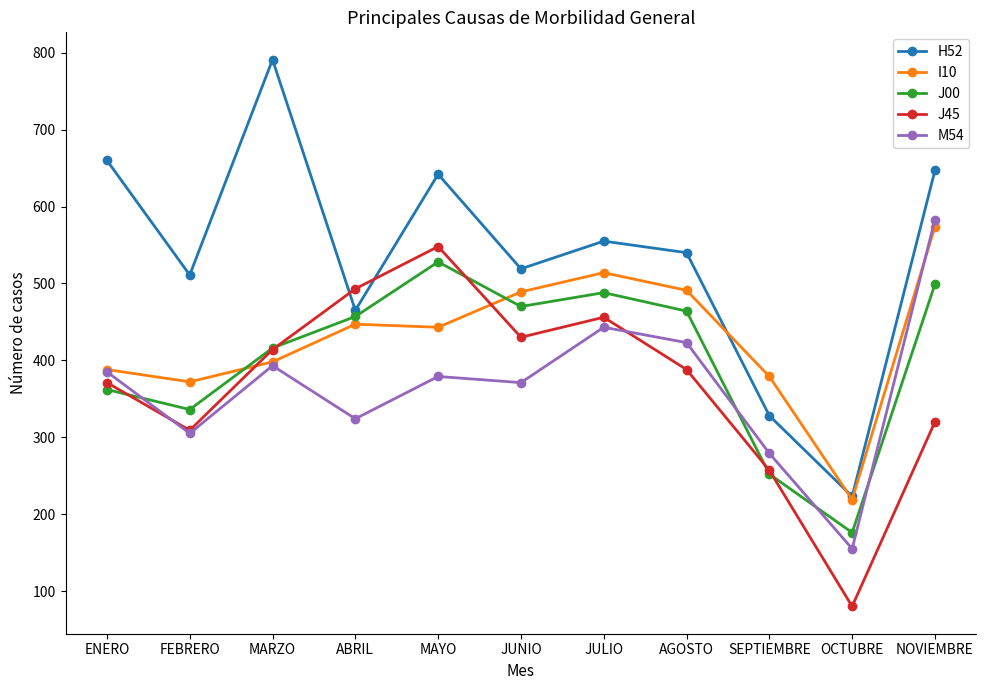

True or false: M54 has more than 0 points higher than both neighbors.

True